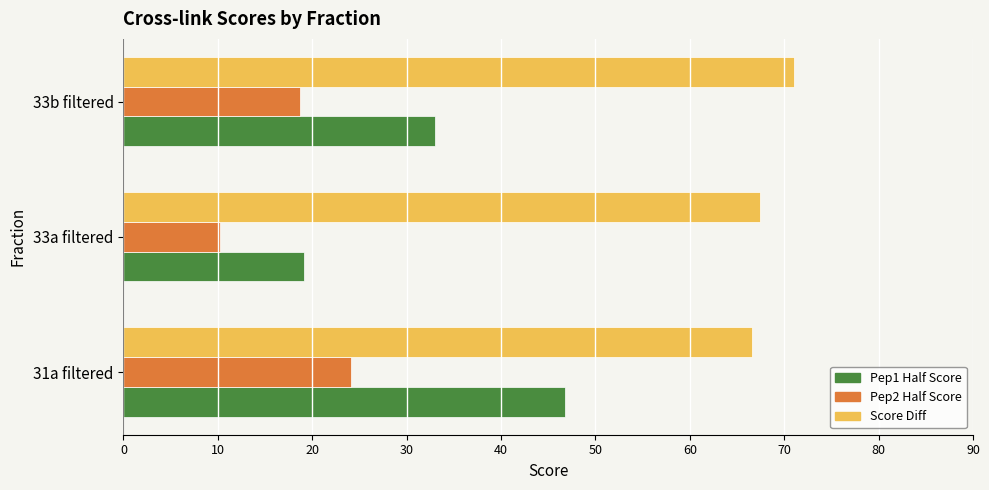

What is the difference between the highest and lowest values at 31a filtered?

42.5